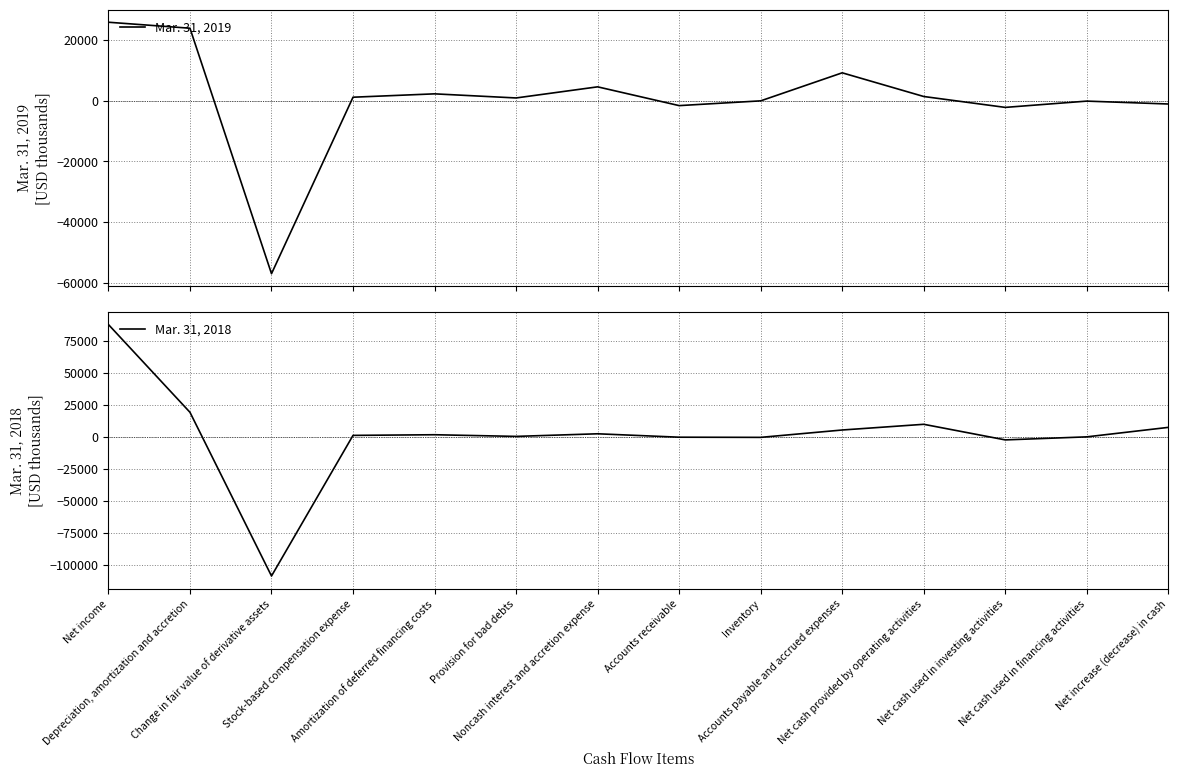

What is the smallest value displayed?

-108944